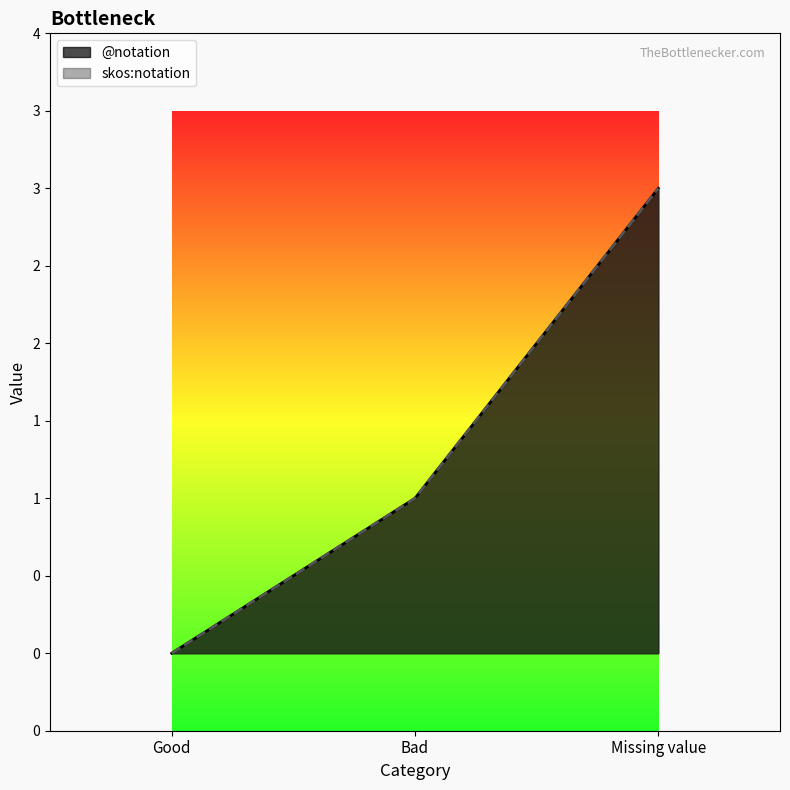

Read the skos:notation value at Missing value.

3